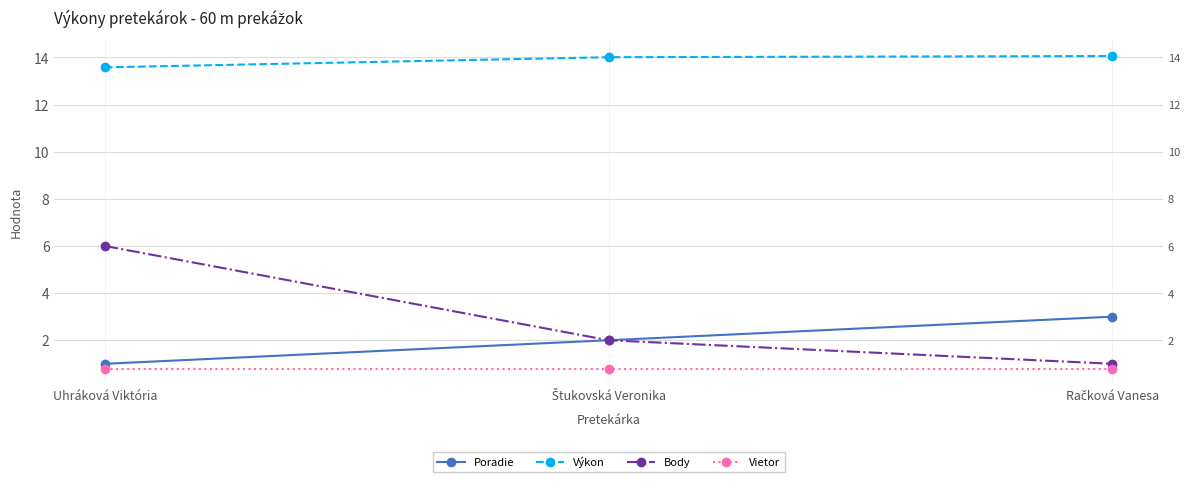

How many values in the Výkon series exceed 14?

2